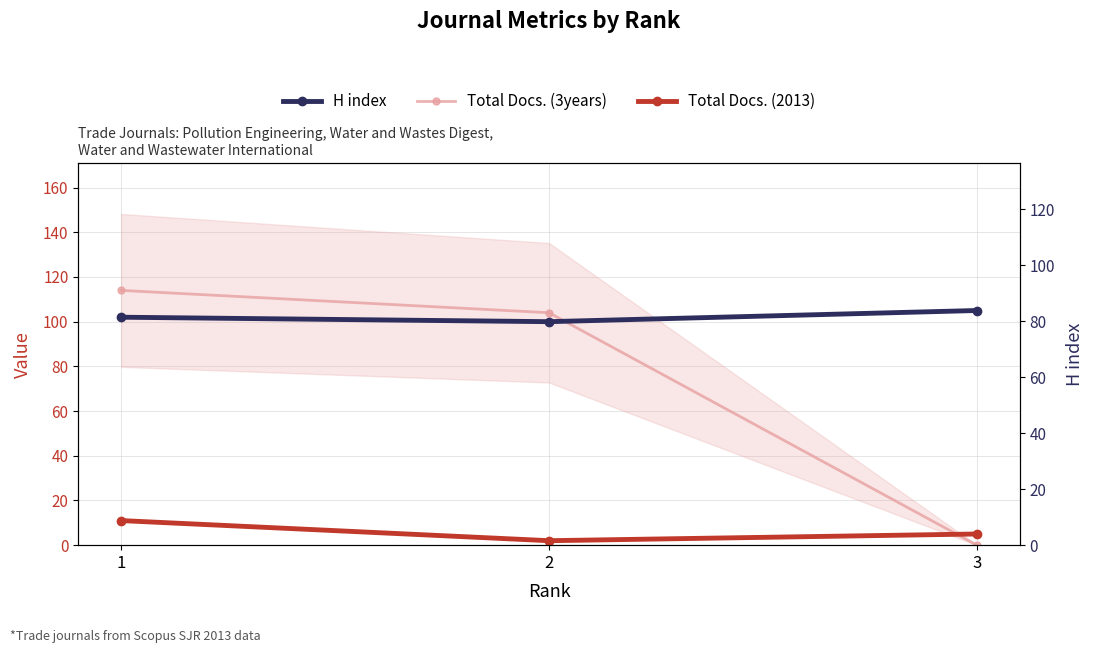

Where does the Total Docs. (3years) series first go above 104?

1